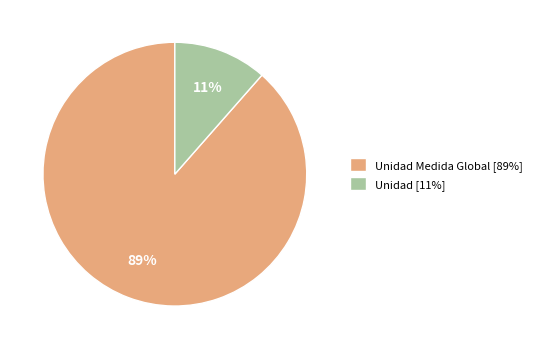

To the nearest percent, what is the average slice percentage?

50%